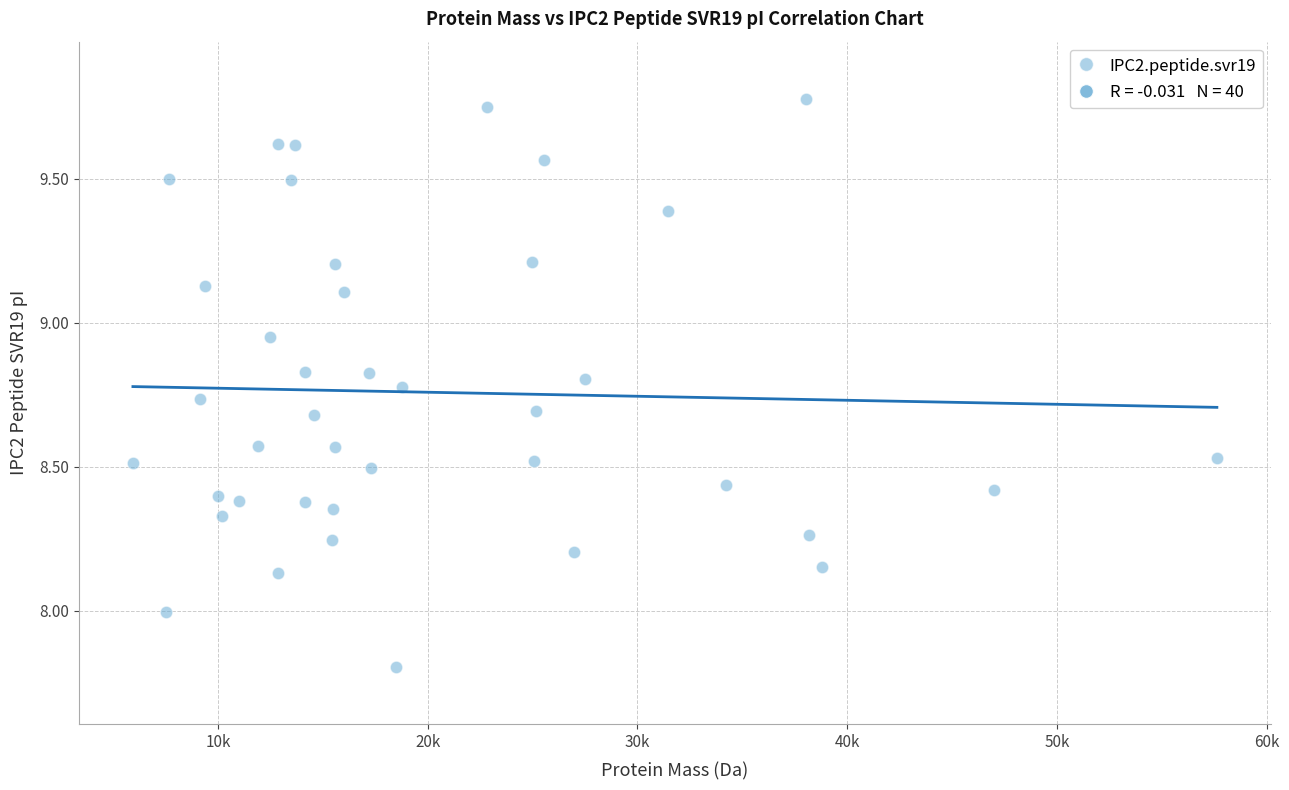

What is the range of Y values (max minus min)?

2.0